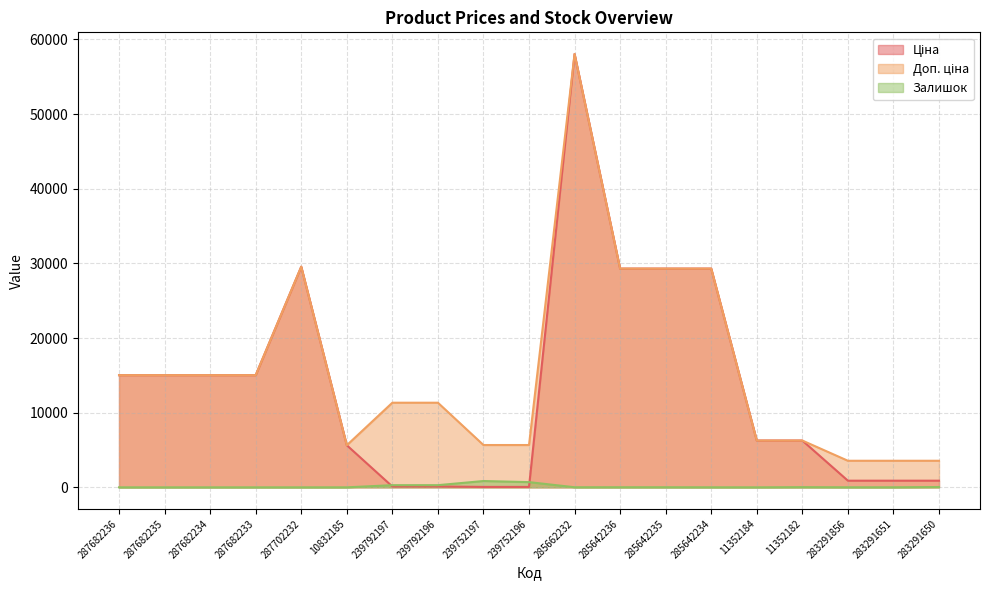

Reading right to left, transcribe all the data shown in this chart.

Ціна: 283291650=889.9	283291651=889.9	283291856=889.9	11352182=6266.7	11352184=6266.7	285642234=29294.9	285642235=29294.9	285642236=29294.9	285662232=58037.0	239752196=56.7	239752197=56.7	239792196=113.3	239792197=113.3	10832185=5636.0	287702232=29548.9	287682233=15019.2	287682234=15019.2	287682235=15019.2	287682236=15019.2
Доп. ціна: 283291650=3559.7	283291651=3559.7	283291856=3559.7	11352182=6266.7	11352184=6266.7	285642234=29294.9	285642235=29294.9	285642236=29294.9	285662232=58037.0	239752196=5667.0	239752197=5667.0	239792196=11334.0	239792197=11334.0	10832185=5636.0	287702232=29548.9	287682233=15019.2	287682234=15019.2	287682235=15019.2	287682236=15019.2
Залишок: 283291650=43.0	283291651=6.0	283291856=7.0	11352182=23.0	11352184=0.0	285642234=5.0	285642235=11.0	285642236=12.0	285662232=12.0	239752196=698.0	239752197=845.0	239792196=290.0	239792197=289.0	10832185=1.0	287702232=0.0	287682233=0.0	287682234=0.0	287682235=0.0	287682236=0.0